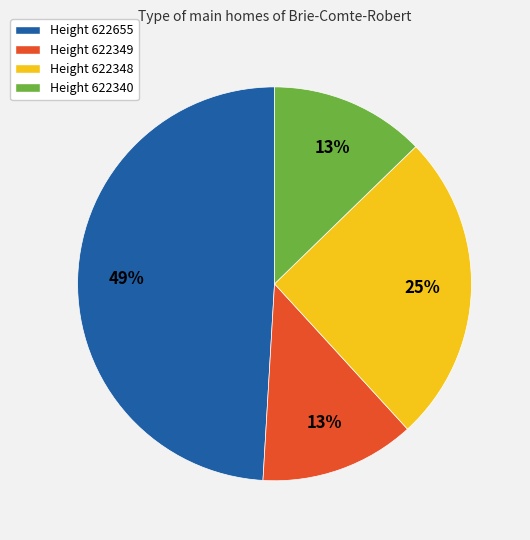

To the nearest percent, what is the difference between the largest and smallest slice percentages?

36%